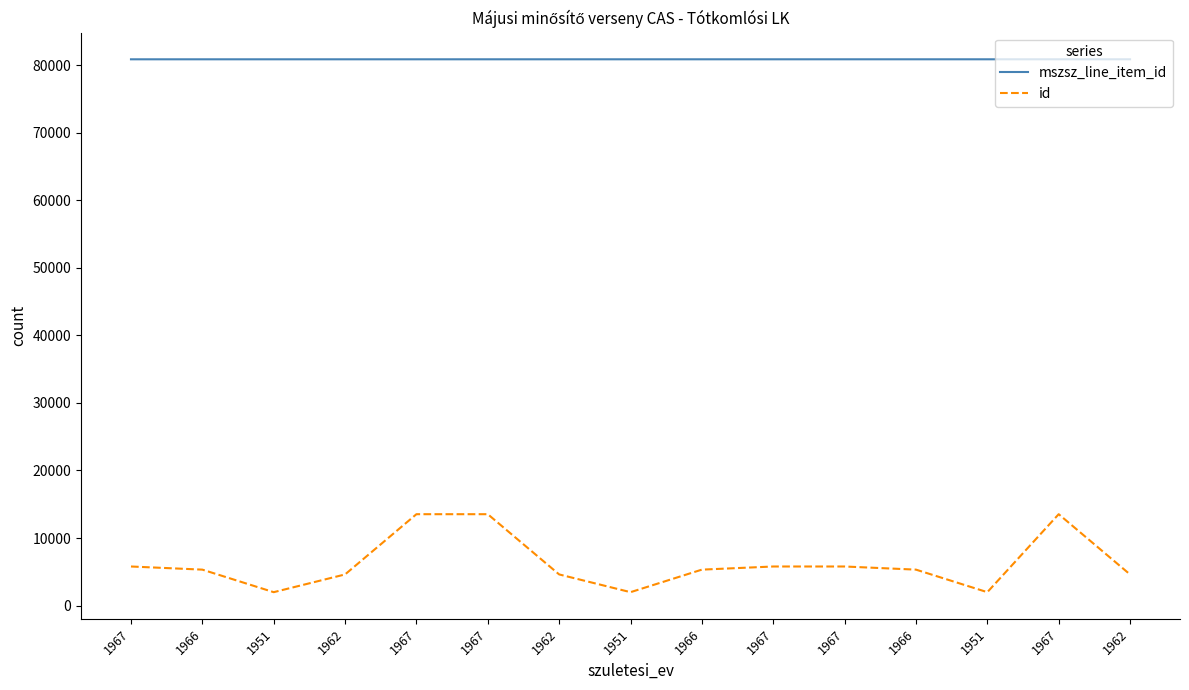

What are all the series names shown in the legend?

mszsz_line_item_id, id